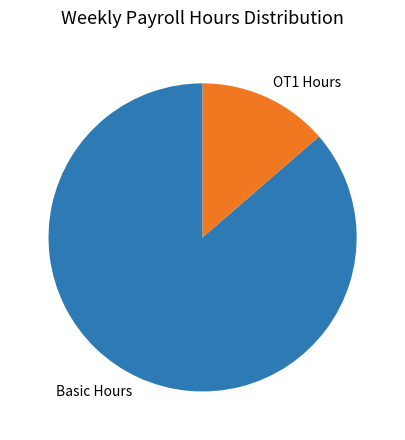

What is the ratio of the value at OT1 Hours to the value at Basic Hours?

0.2